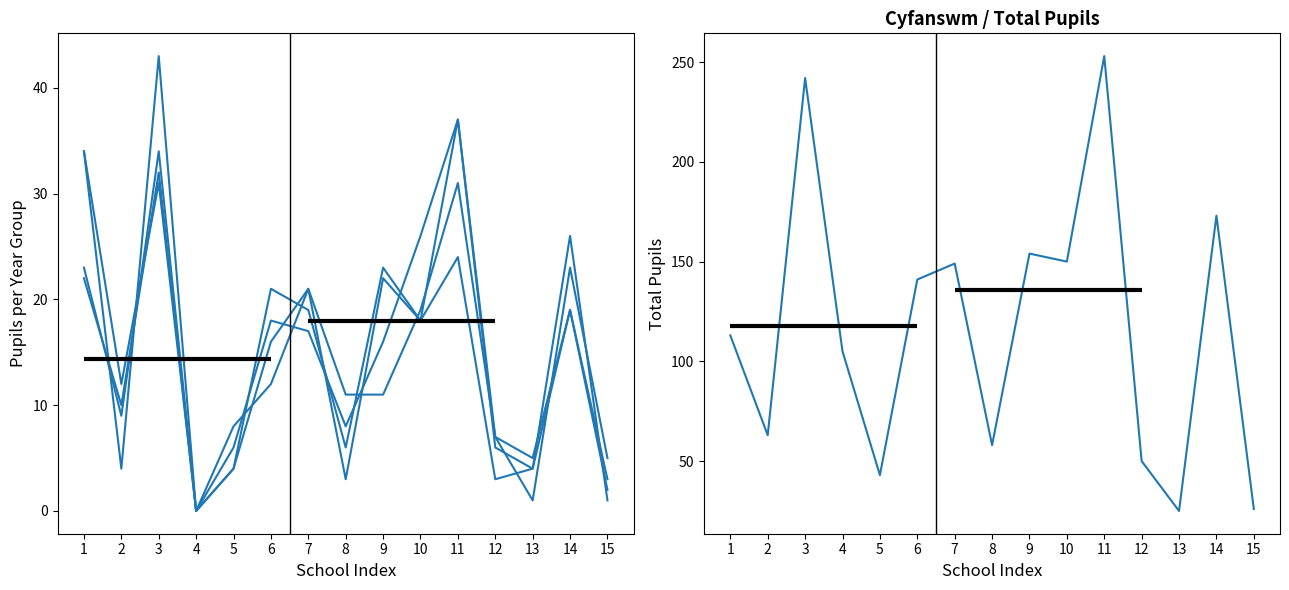

Which series has the largest total across all categories?

Total